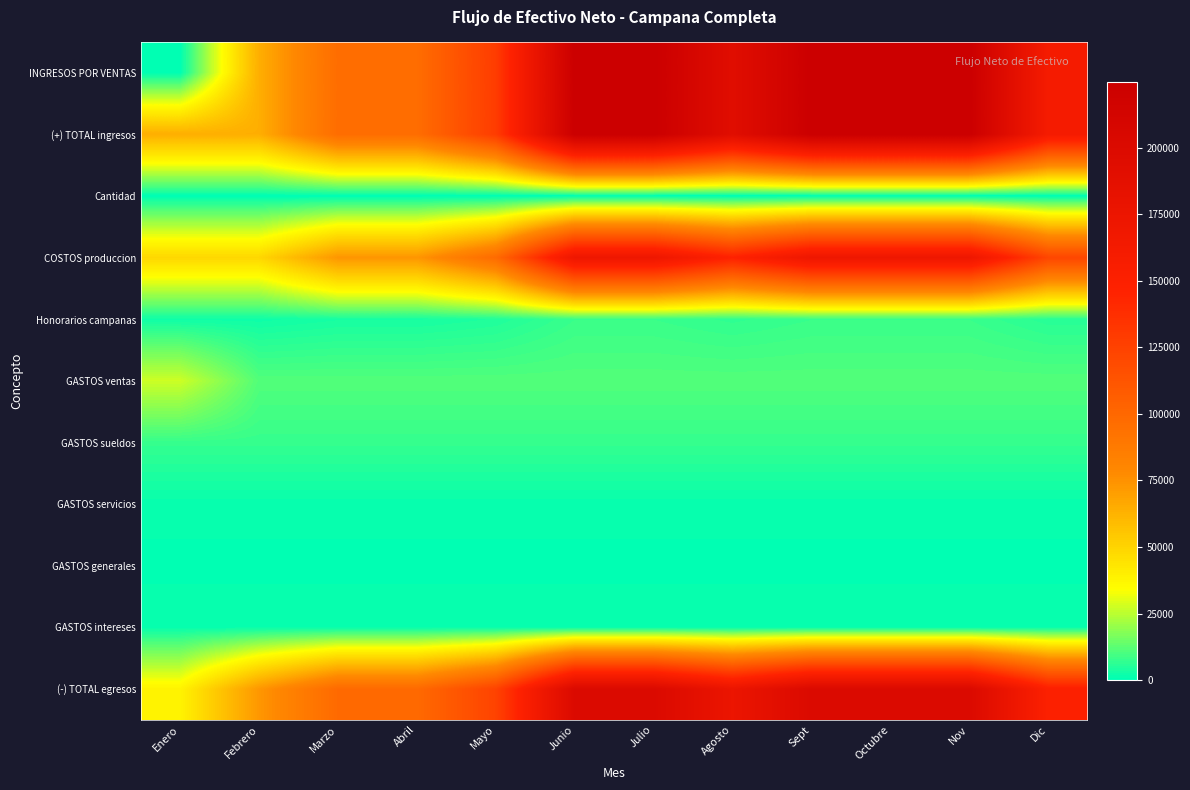

At which category is the sum across all series the highest?

Junio